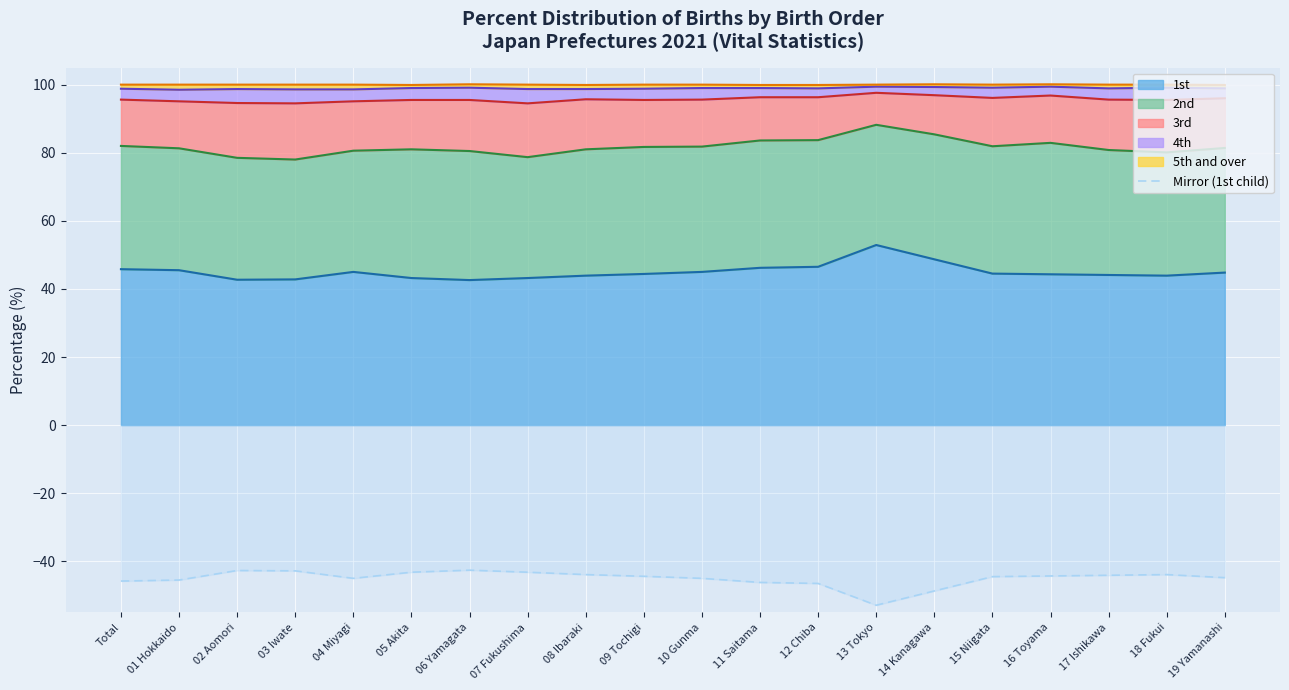

What position from the right is 12 Chiba?

8